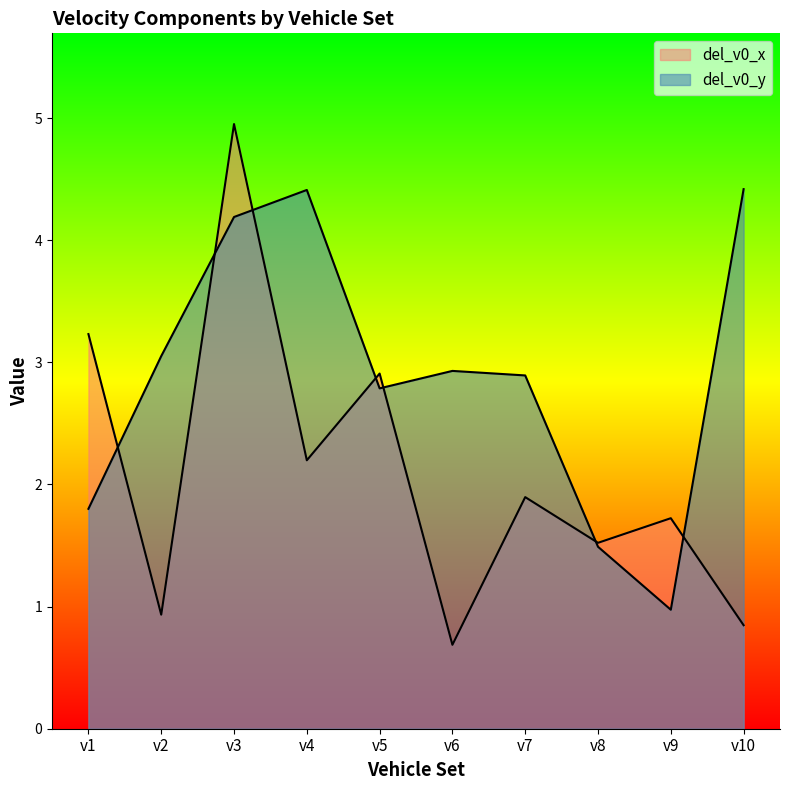

Where is del_v0_x nearest to the value 2?

v7